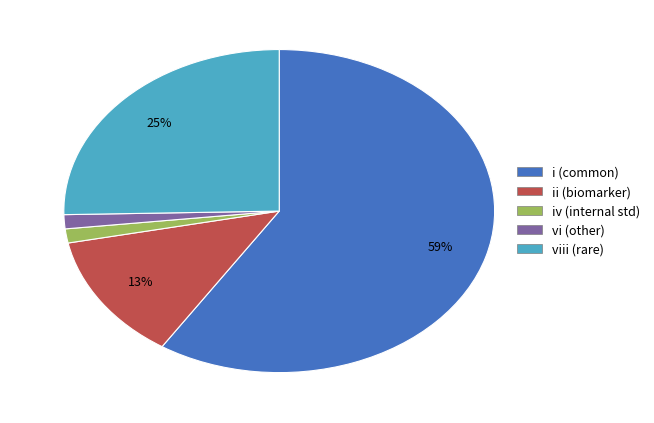

To the nearest percent, what is the average slice percentage?

20%